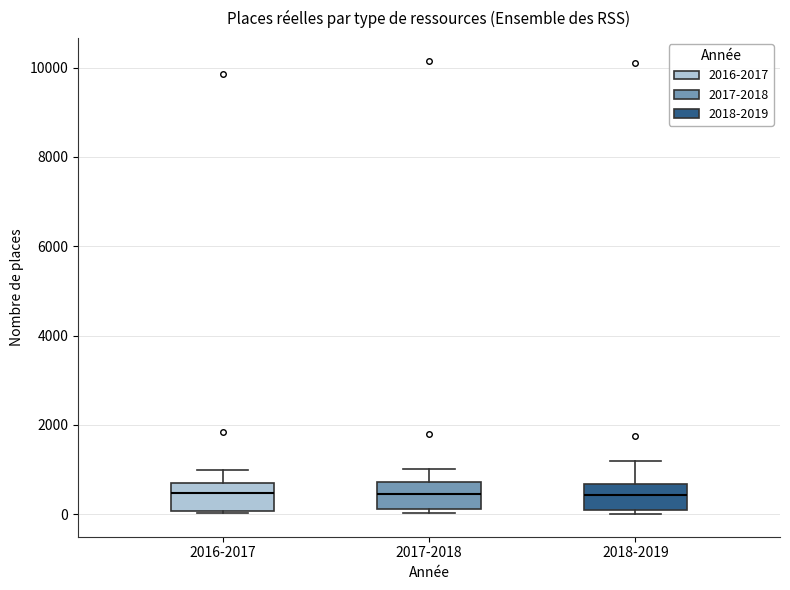

Where does the median line of the box for 2017-2018 sit on the y-axis? The values are not printed on the chart, so give them approximately, as read against the axis.

400